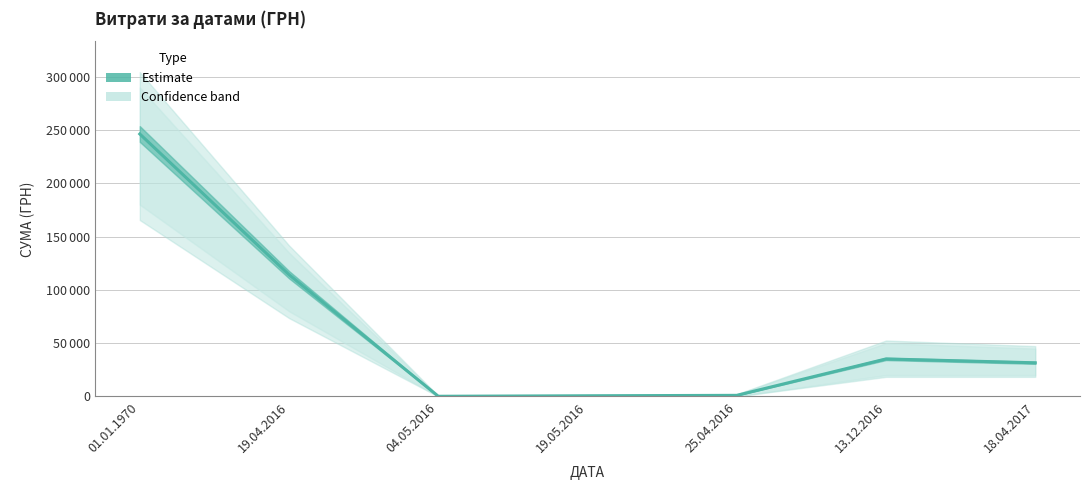

At which label is the value closest to 123282?

19.04.2016